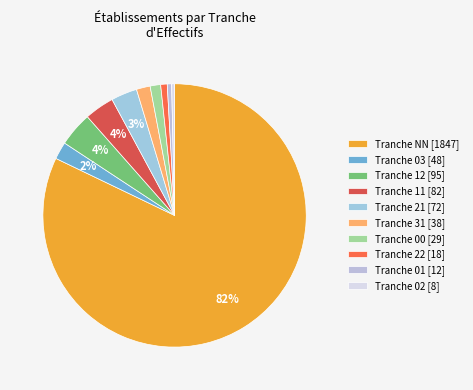

Is there any slice that represents more than half of the pie?

Yes